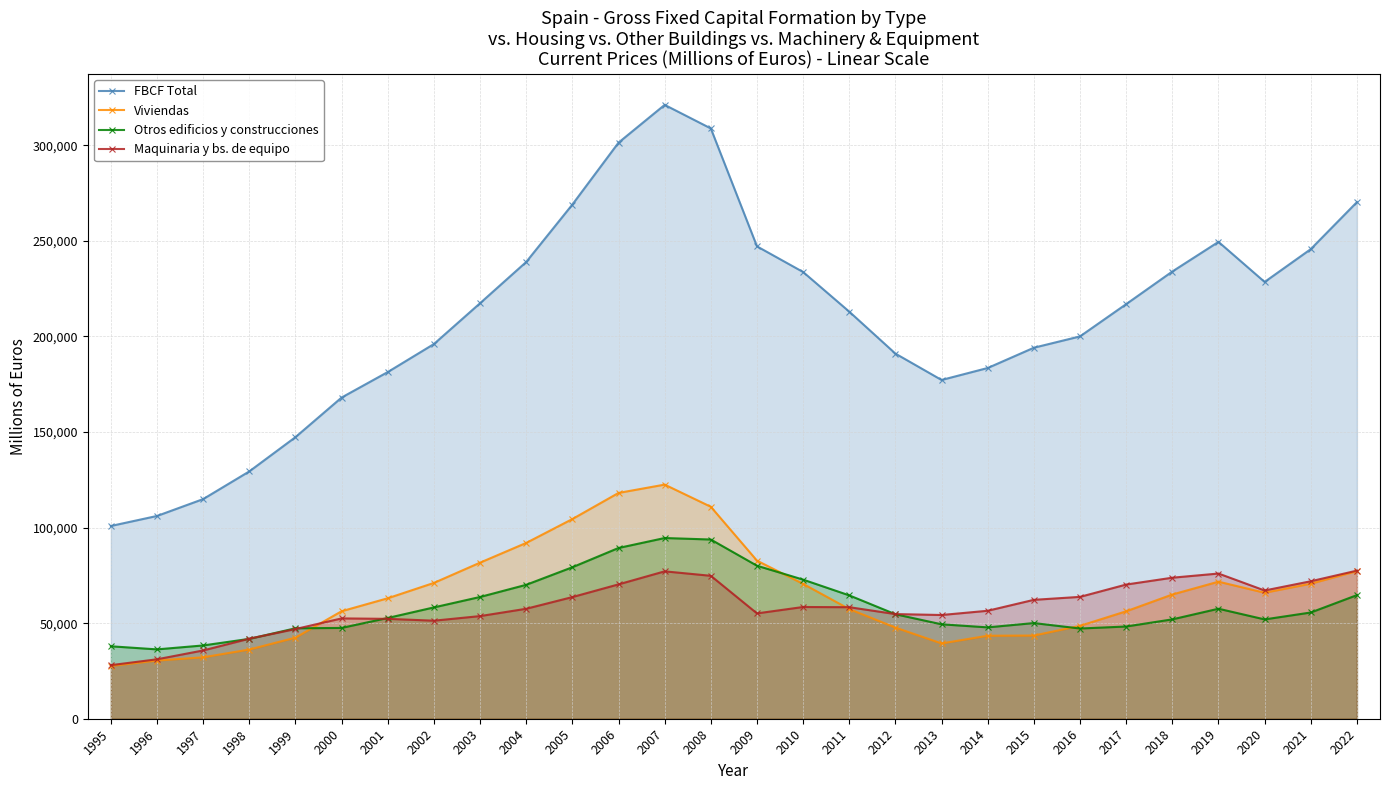

What is the value of the Otros edificios y construcciones point at the 9th from the left?

63706